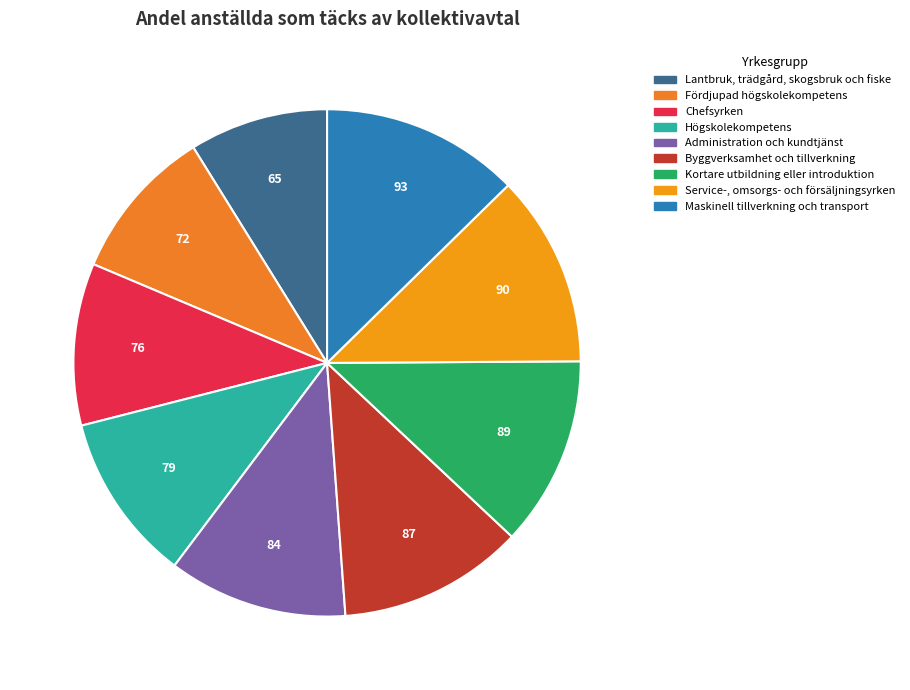

Does any single category account for the majority?

No